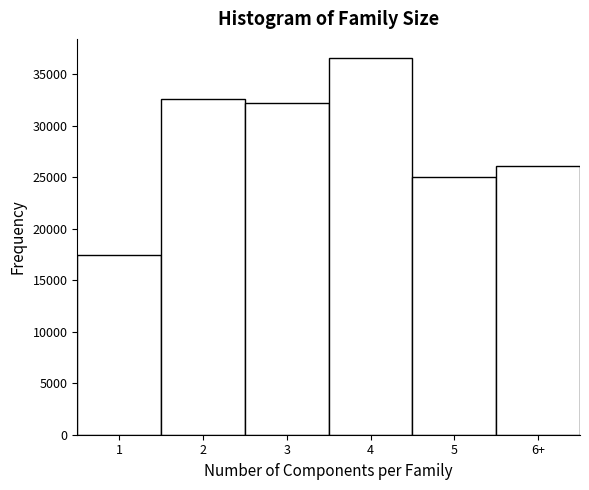

Reading left to right, list all the values displayed in this chart.

1=17444	2=32593	3=32179	4=36608	5=25025	6+=26091